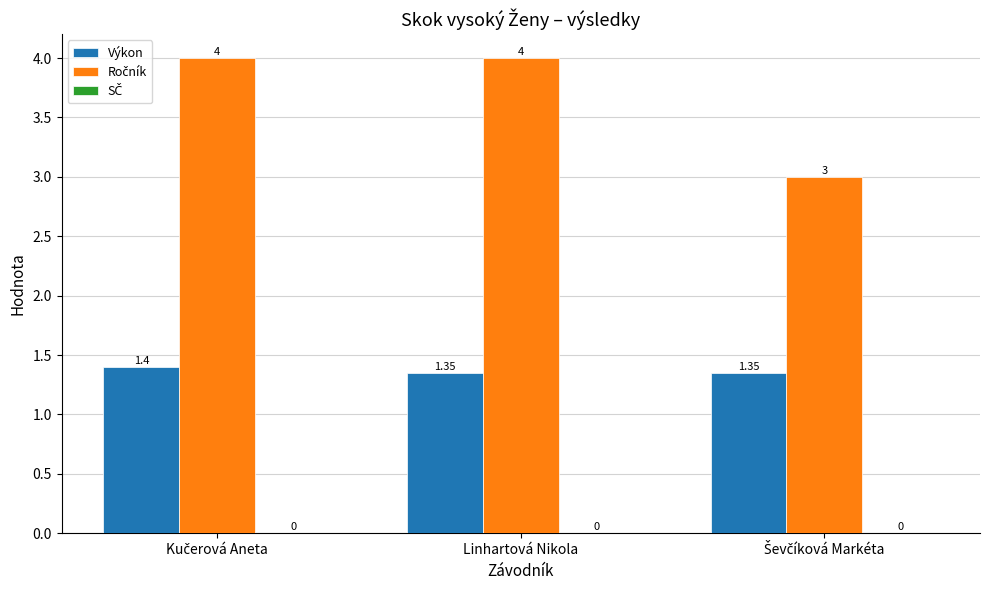

Reading right to left, extract all data points from this chart.

Výkon: 1.4	1.4	1.4
Ročník: 3.0	4.0	4.0
SČ: 0.0	0.0	0.0